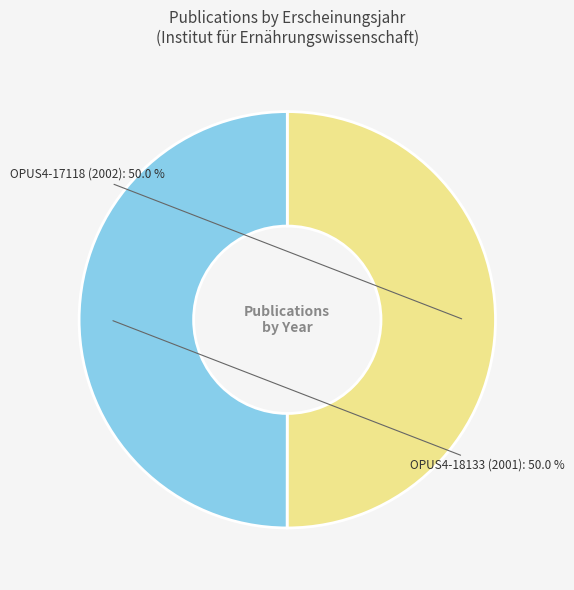

What is the ratio of the value at OPUS4-17118 (2002) to the value at OPUS4-18133 (2001)?

1.0